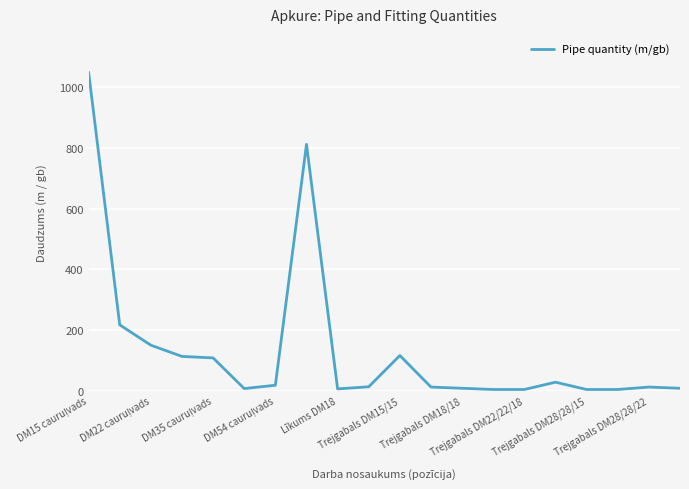

What is the maximum value shown in the chart?

1050